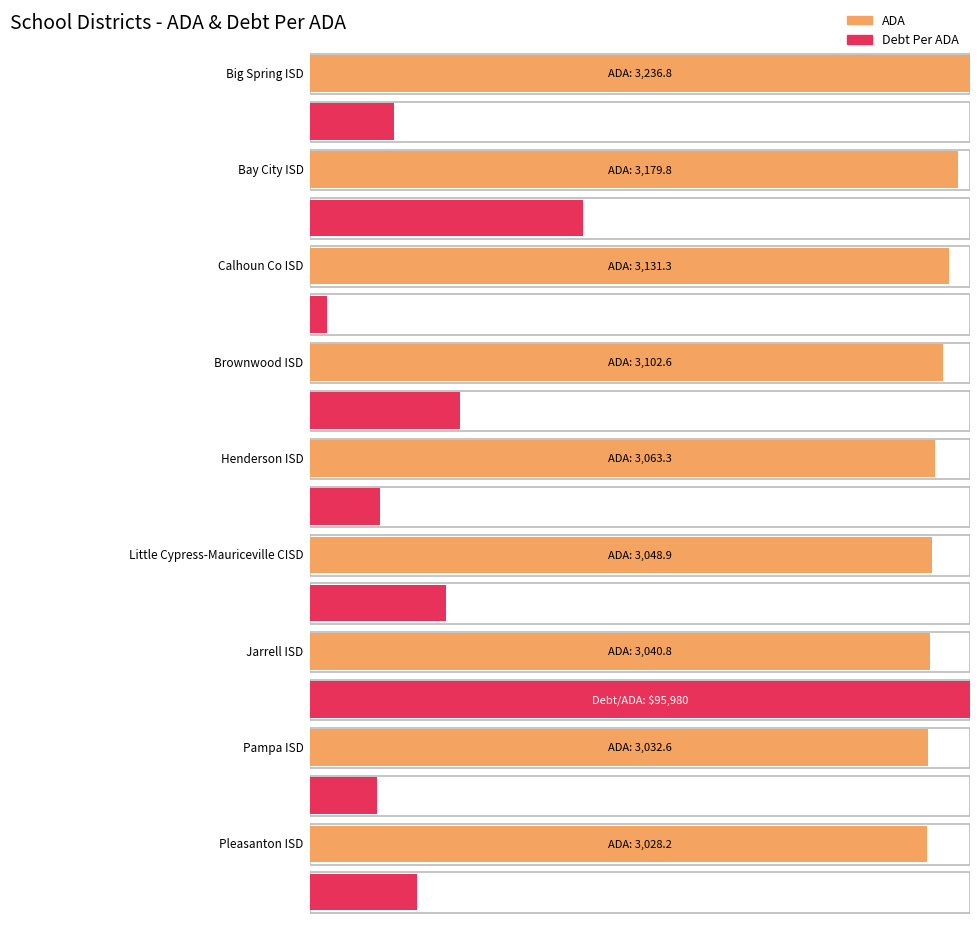

The ADA series shows 3032.6 at Pampa ISD. True or false?

True